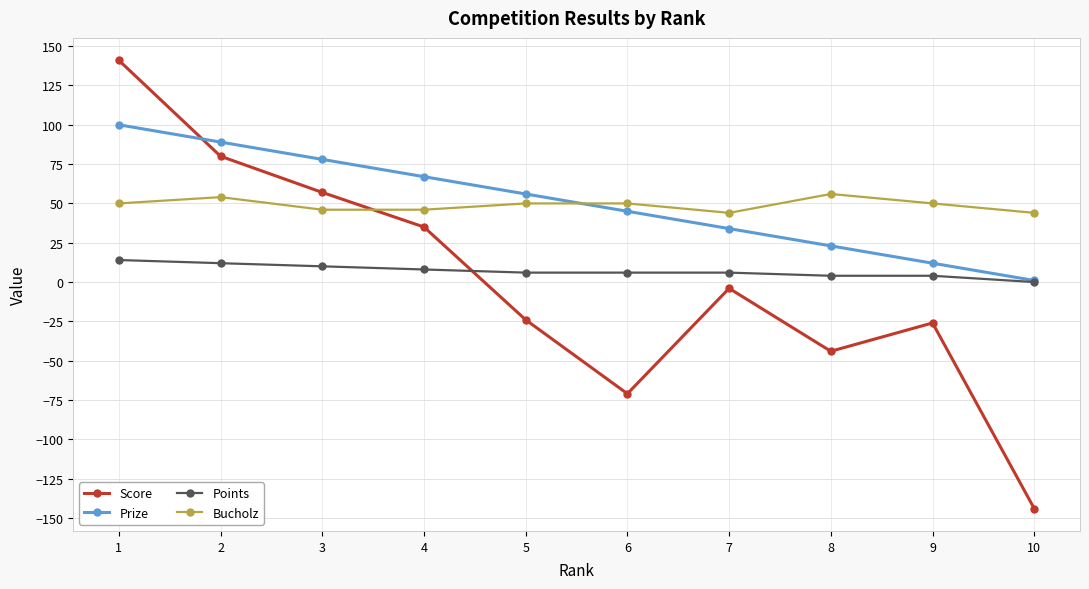

At which category does Score reach its first local valley?

6